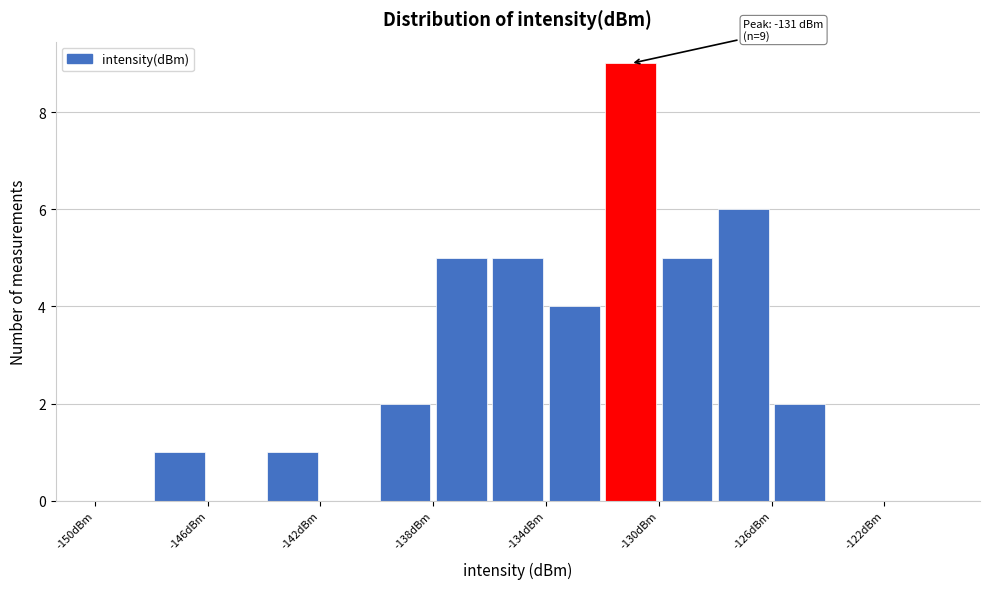

Over which range of the x-axis is the bar tallest?

-132 to -130